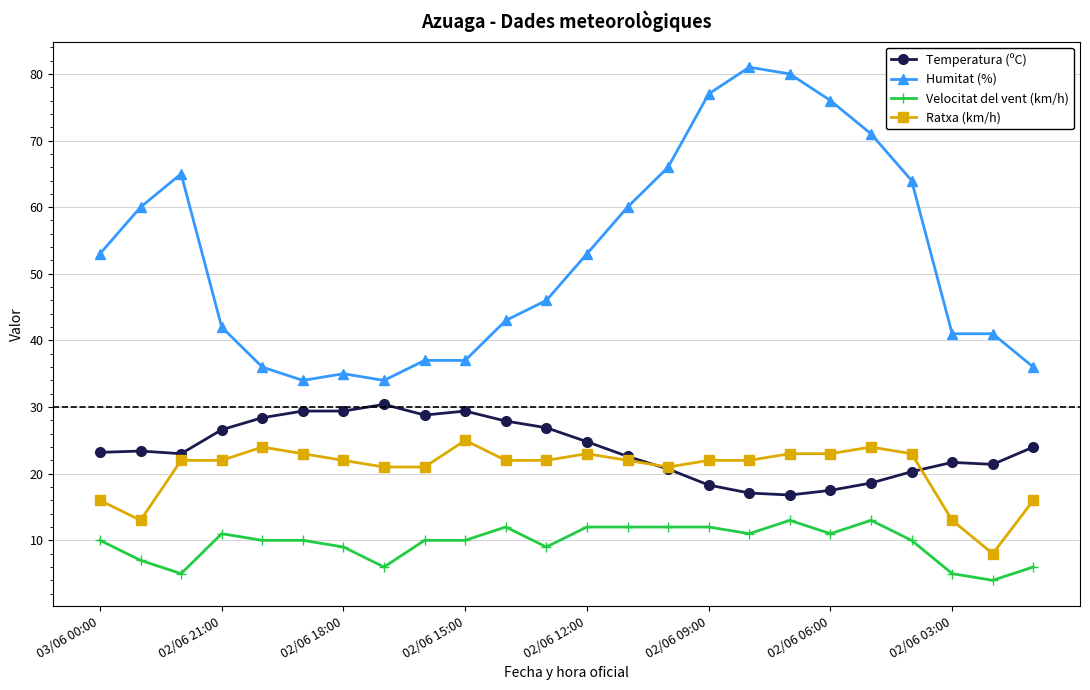

Which series has the largest total across all categories?

Humitat (%)